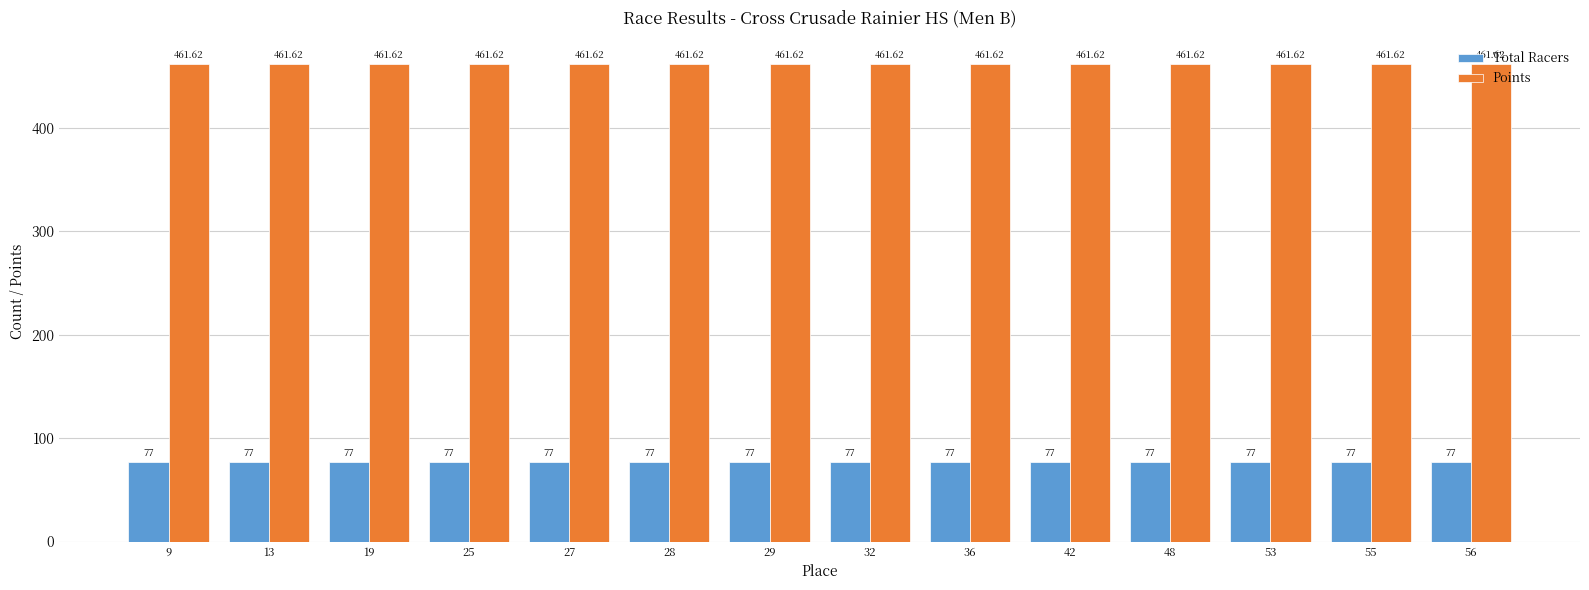

Rank the series by their maximum value, from highest to lowest.

Points, Total Racers